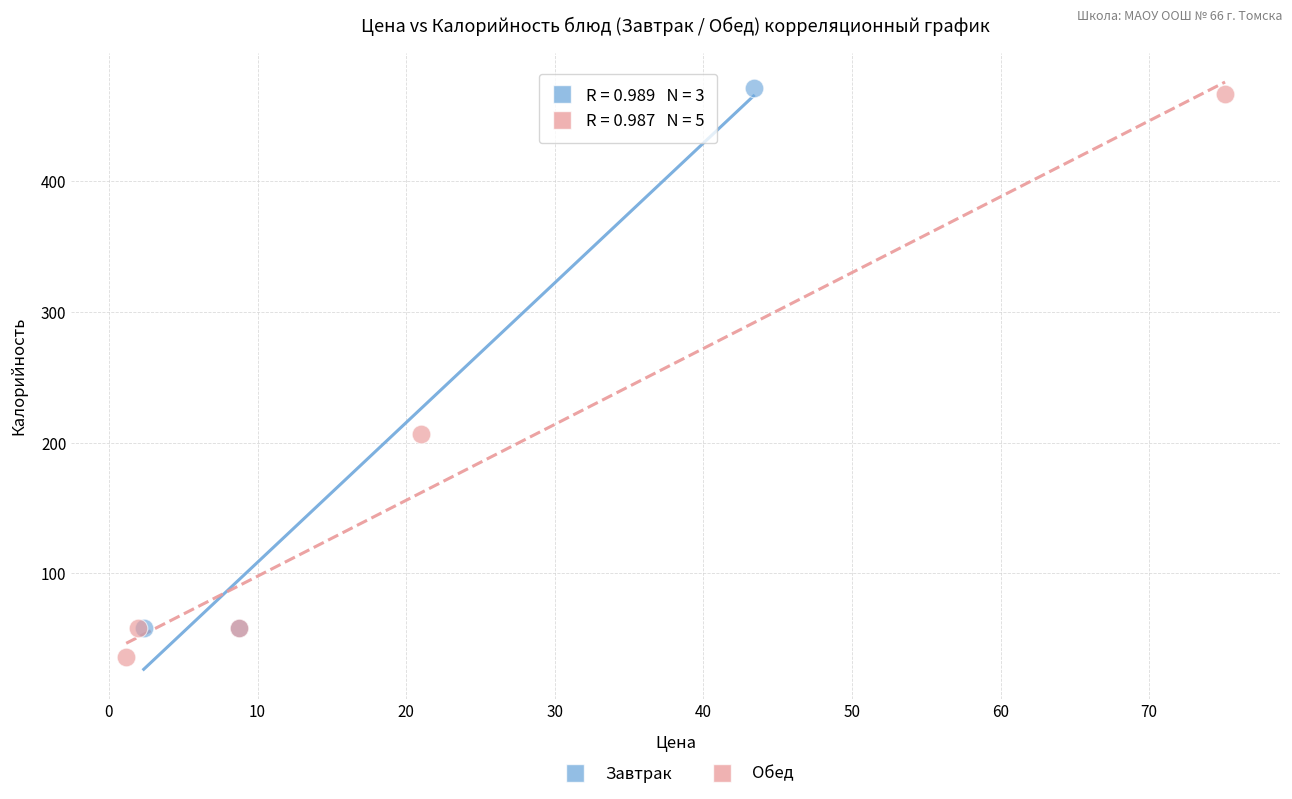

Which series reaches the minimum Y coordinate?

Обед